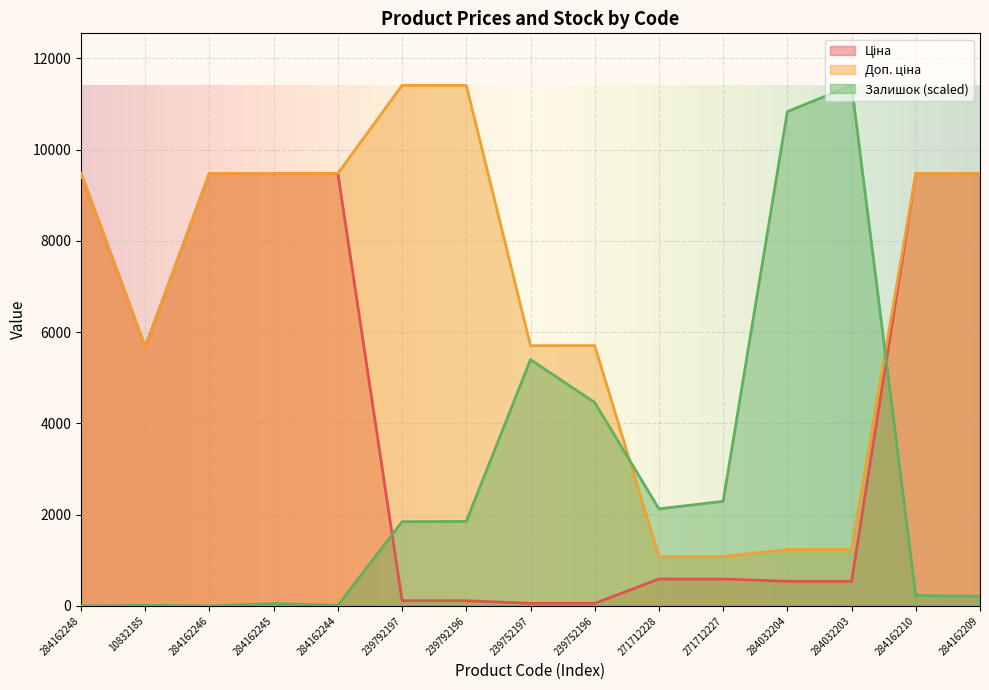

Reading left to right, what are all the values shown in this chart?

Ціна: 284162248=9480.1	10832185=5673.8	284162246=9480.1	284162245=9480.1	284162244=9480.1	239792197=114.1	239792196=114.1	239752197=57.0	239752196=57.0	271712228=589.9	271712227=589.9	284032204=539.0	284032203=539.0	284162210=9480.1	284162209=9480.1
Доп. ціна: 284162248=9480.1	10832185=5673.8	284162246=9480.1	284162245=9480.1	284162244=9480.1	239792197=11410.0	239792196=11410.0	239752197=5705.0	239752196=5705.0	271712228=1081.7	271712227=1081.7	284032204=1235.4	284032203=1235.4	284162210=9480.1	284162209=9480.1
Залишок: 284162248=0.0	10832185=12.8	284162246=0.0	284162245=51.1	284162244=12.8	239792197=1846.3	239792196=1852.7	239752197=5398.3	239752196=4459.2	271712228=2127.4	271712227=2293.5	284032204=10835.0	284032203=11410.0	284162210=230.0	284162209=210.8